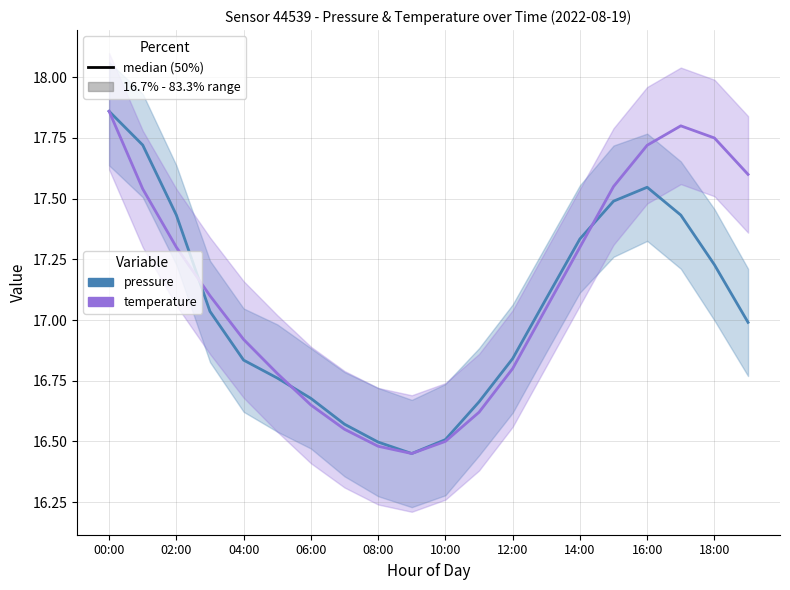

At how many categories does at least one series exceed 17?

11